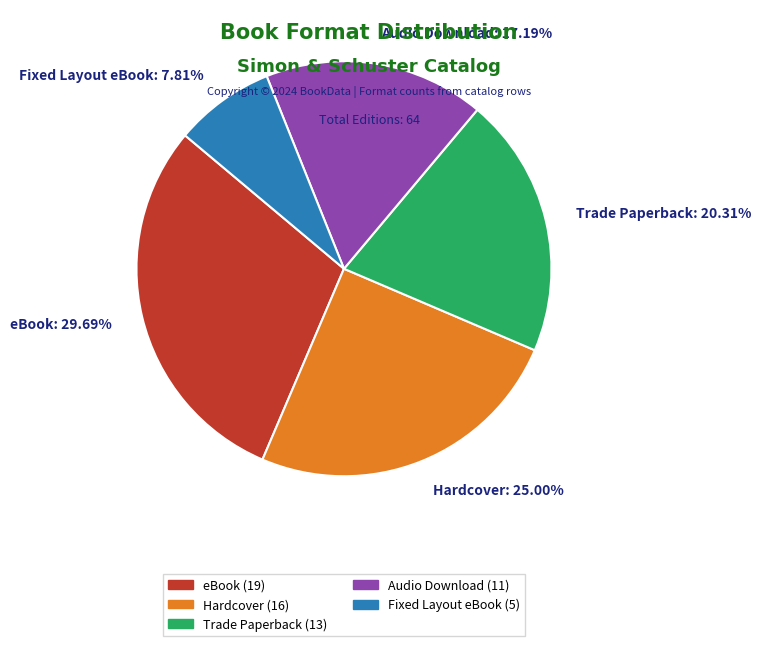

Is there any slice that represents more than half of the pie?

No